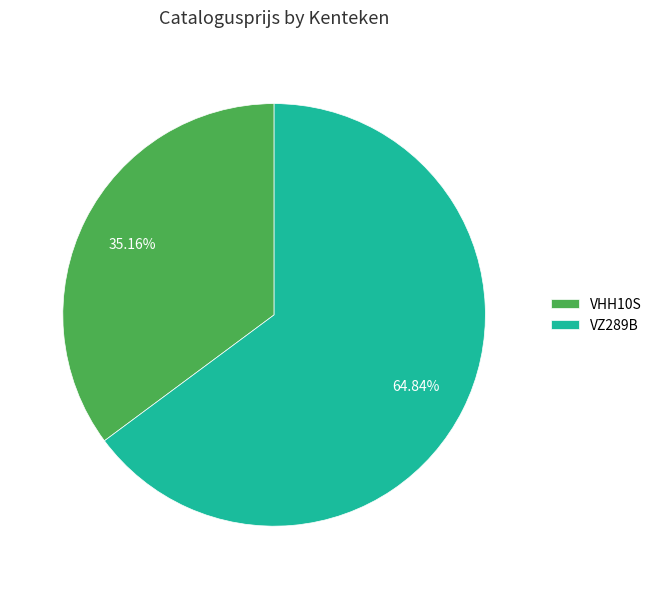

Is the sum of VZ289B and VHH10S greater than half?

Yes